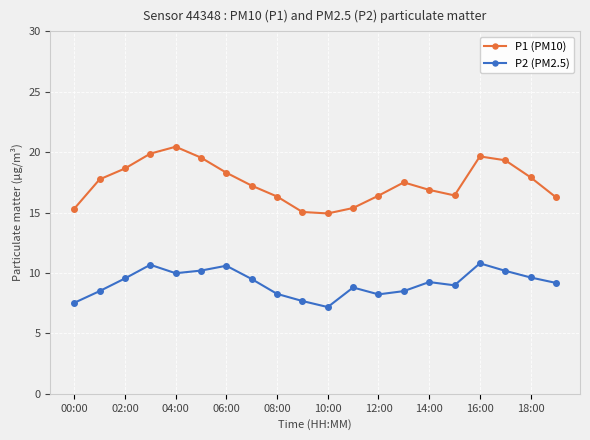

Which series has the largest range (max minus min)?

P1 (PM10)